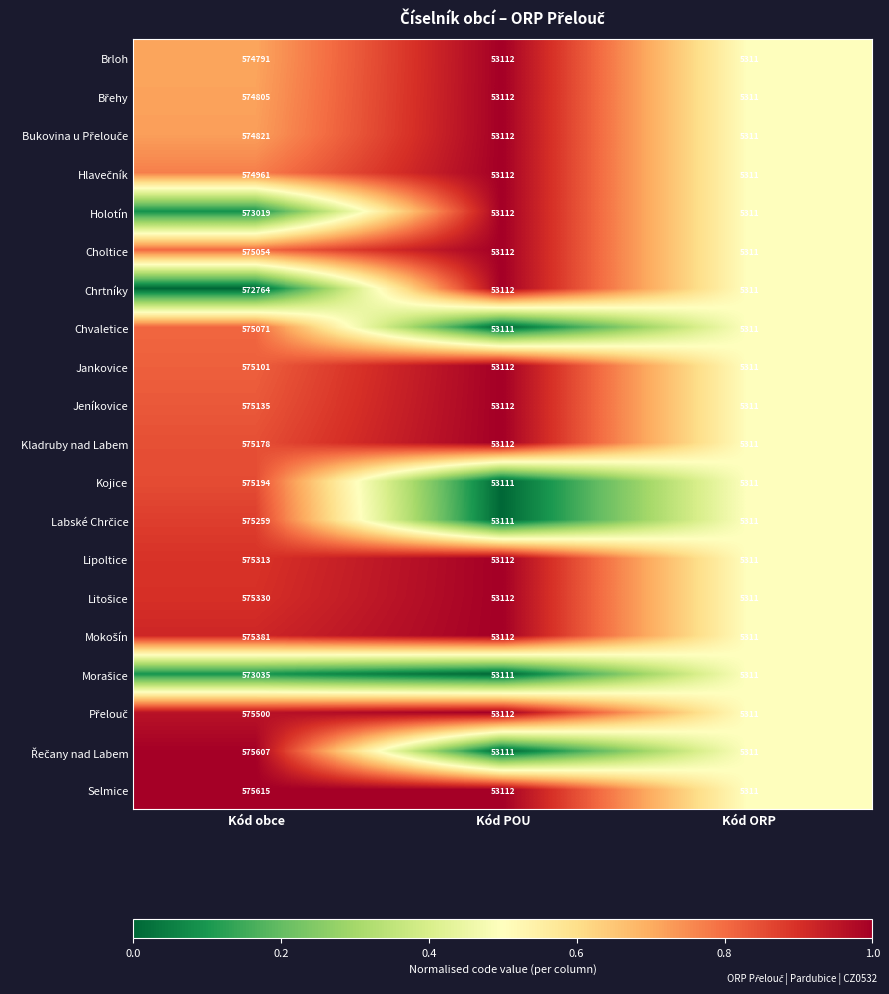

Read the Selmice value at Kód POU.

53112